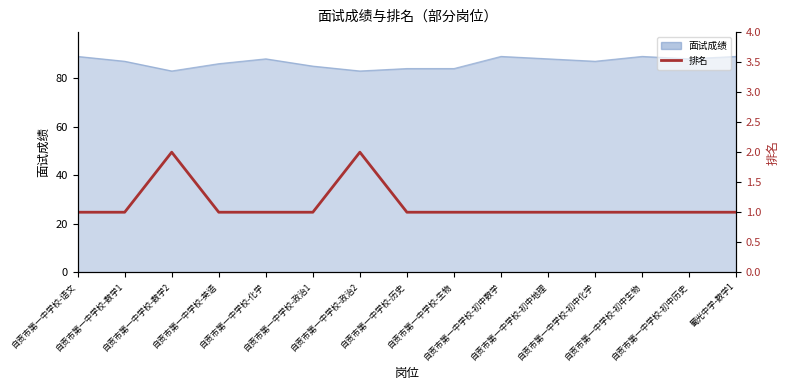

The chart shows a value of 1 at 自贡市第一中学校-初中生物. True or false?

True